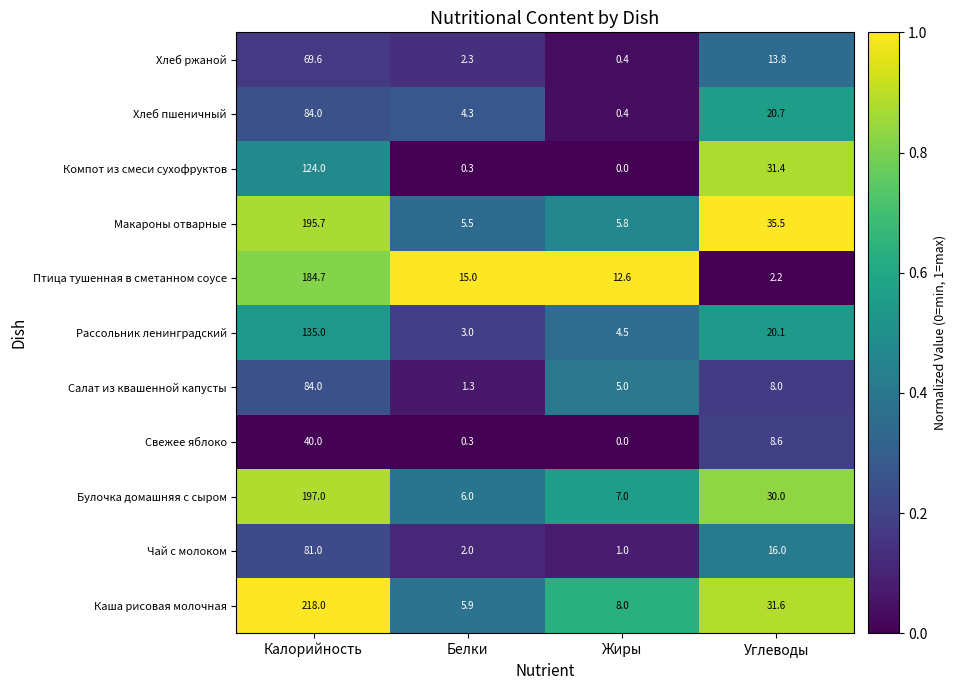

Which series has the largest total across all categories?

Каша рисовая молочная